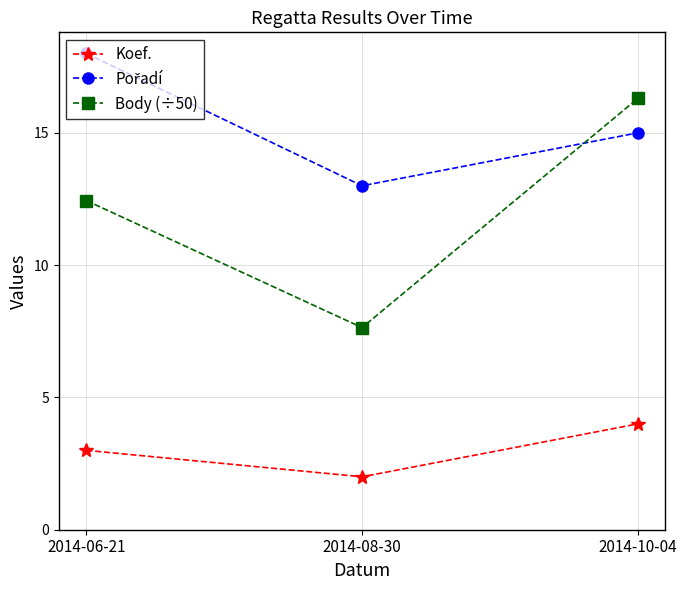

The Koef. series shows 1.9 at 2014-10-04. True or false?

False